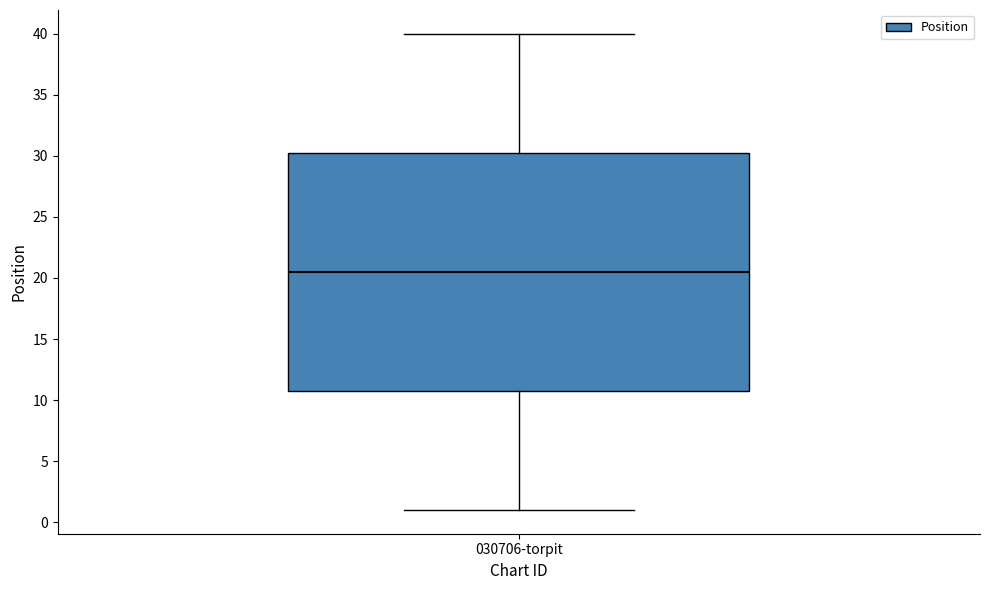

Transcribe this box plot: give where the median line is, the range the box spans, and where the two whiskers end, as read against the y-axis. The values are not printed on the chart, so give them approximately, as read against the axis.

median 20.5, box 11.0 to 30.5, whiskers 1.0 to 40.0